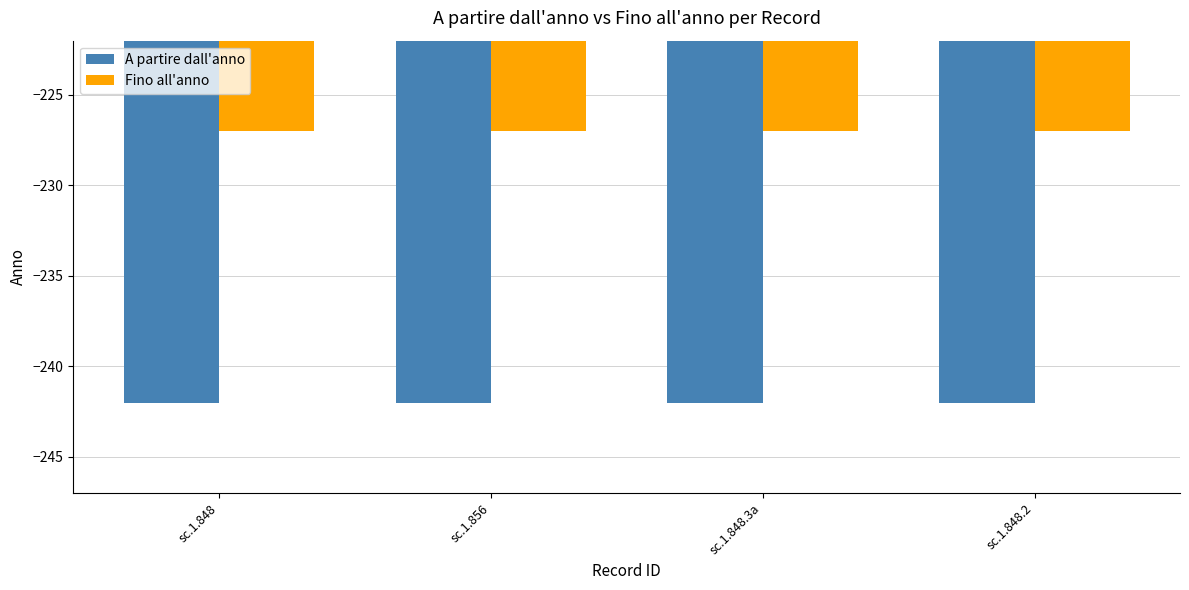

Rank the series by their average value, from highest to lowest.

Fino all'anno, A partire dall'anno